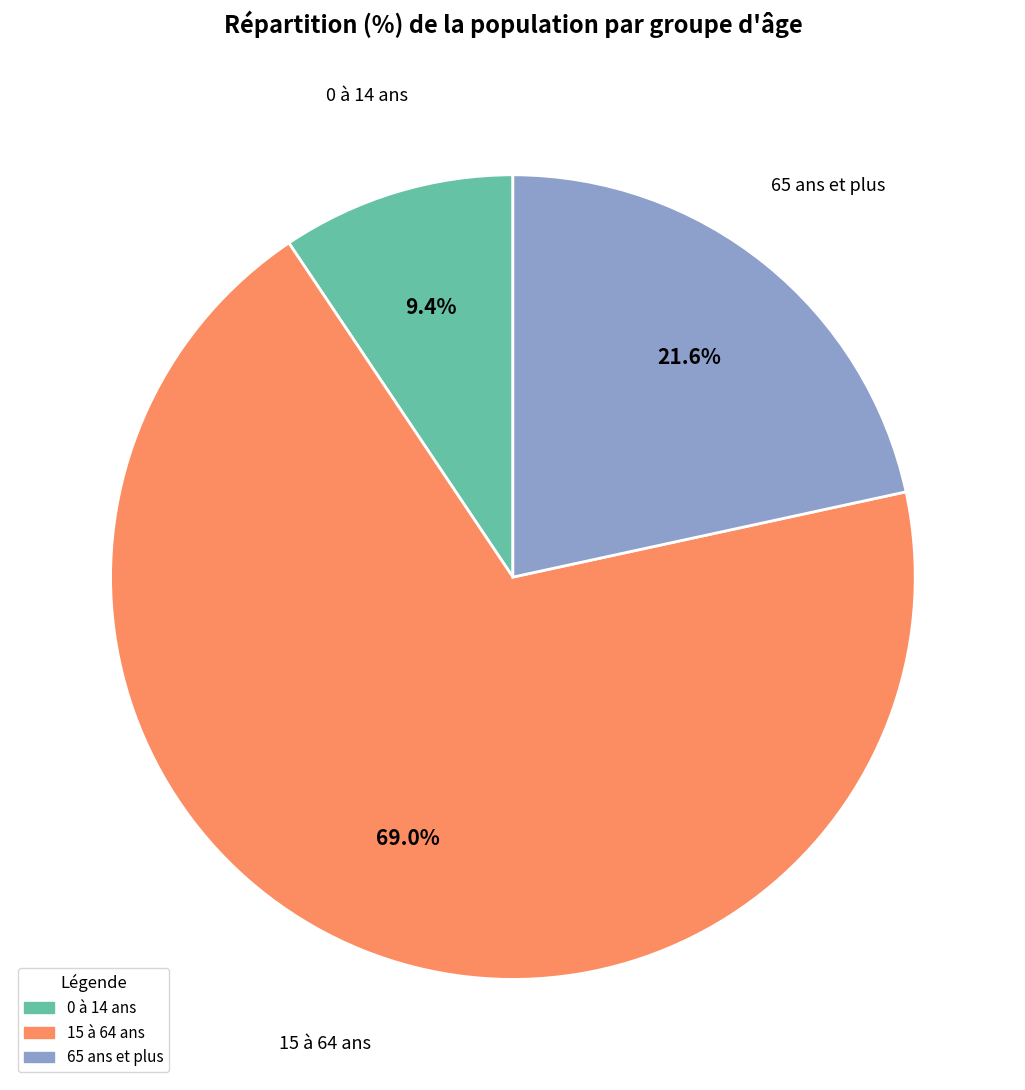

To the nearest percent, what is the difference between the 15 à 64 ans and 0 à 14 ans slice percentages?

60%